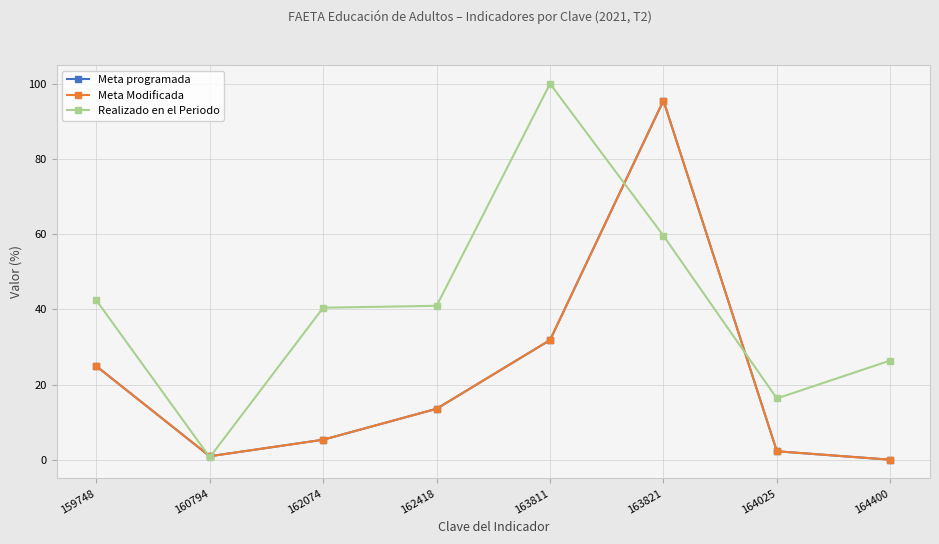

What is the difference between the maximum and second lowest values in the Meta Modificada series?

94.6